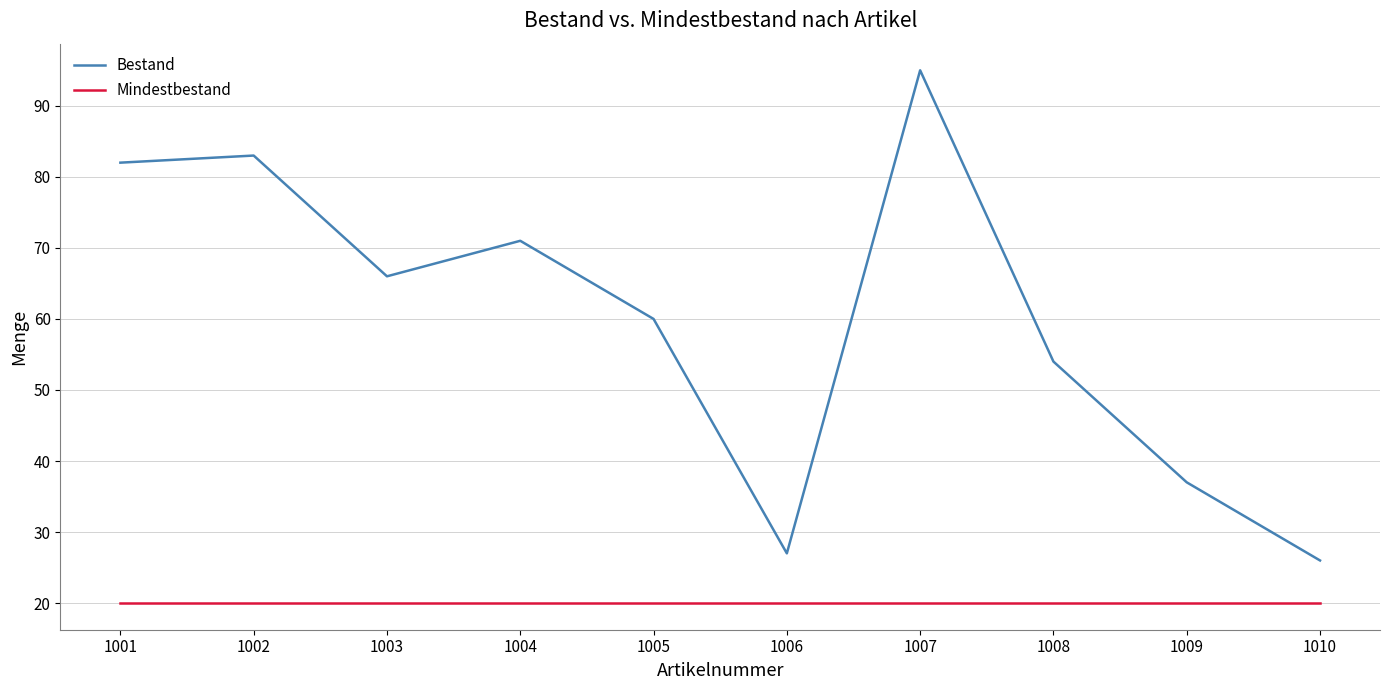

What is the average value of the Mindestbestand series?

20